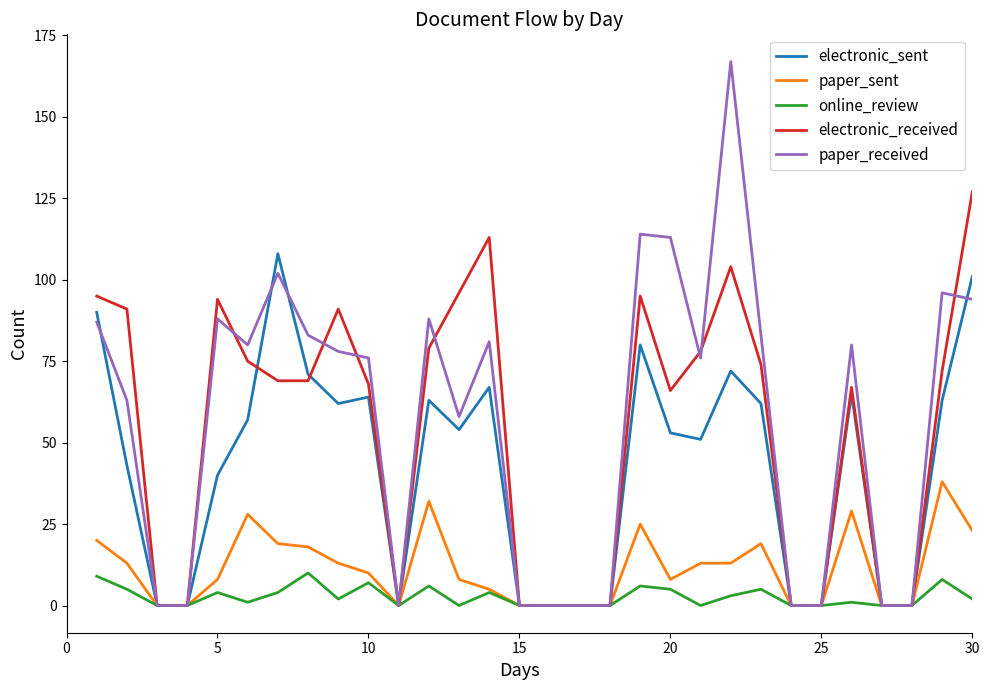

Rank the series by their maximum value, from highest to lowest.

paper_received, electronic_received, electronic_sent, paper_sent, online_review